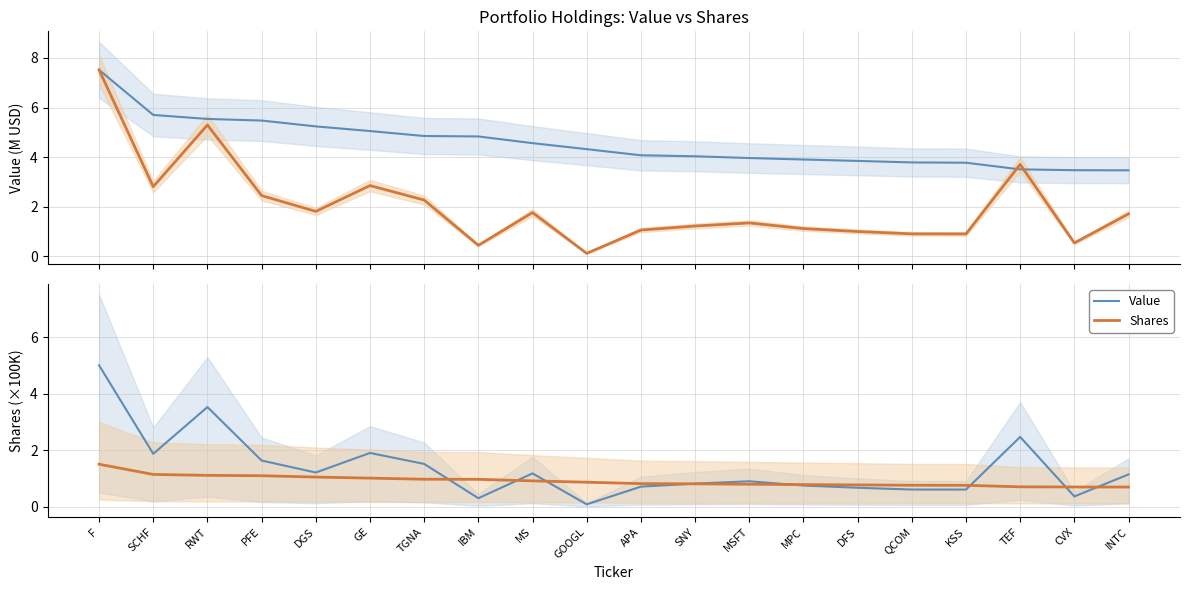

At which label does Shares (scaled) reach its peak?

F